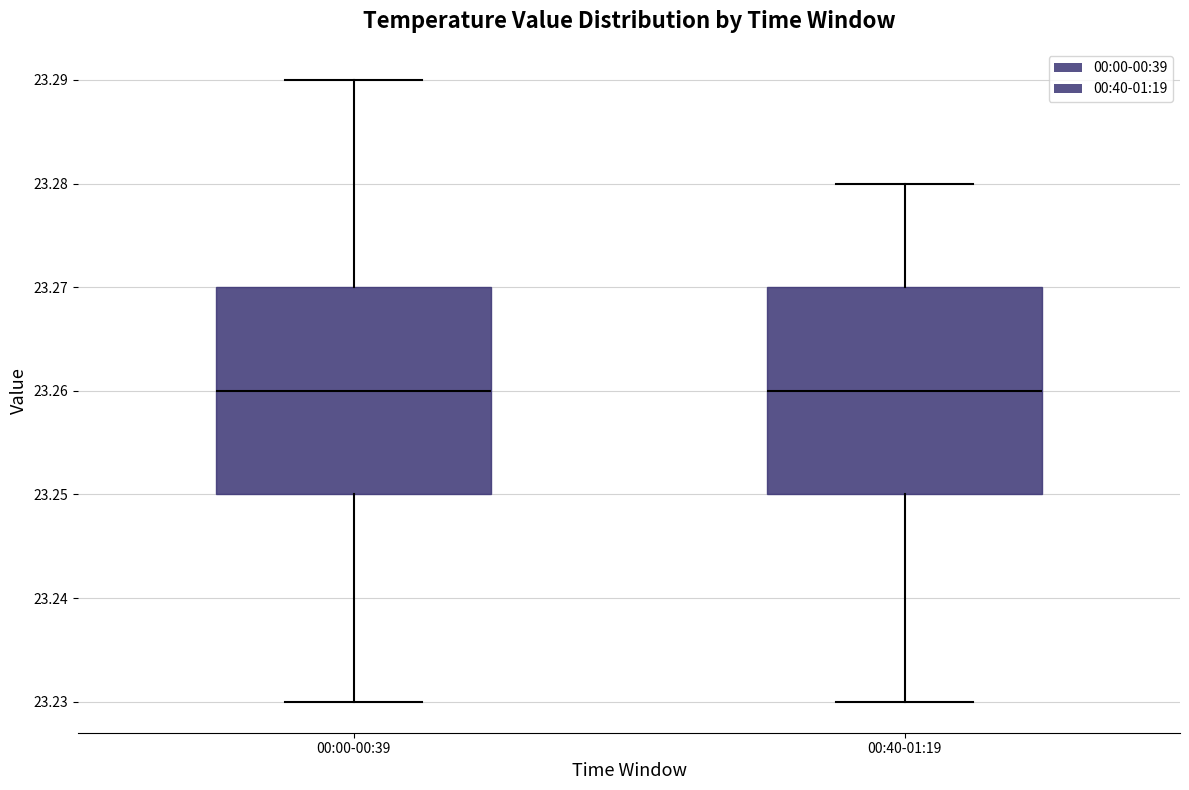

Reading left to right, read every box against the y-axis: the position of its median line, the range the box covers, and the ends of its whiskers. The values are not printed on the chart, so give them approximately, as read against the axis.

00:00-00:39: median 23.26, box 23.25 to 23.27, whiskers 23.23 to 23.29
00:40-01:19: median 23.26, box 23.25 to 23.27, whiskers 23.23 to 23.28